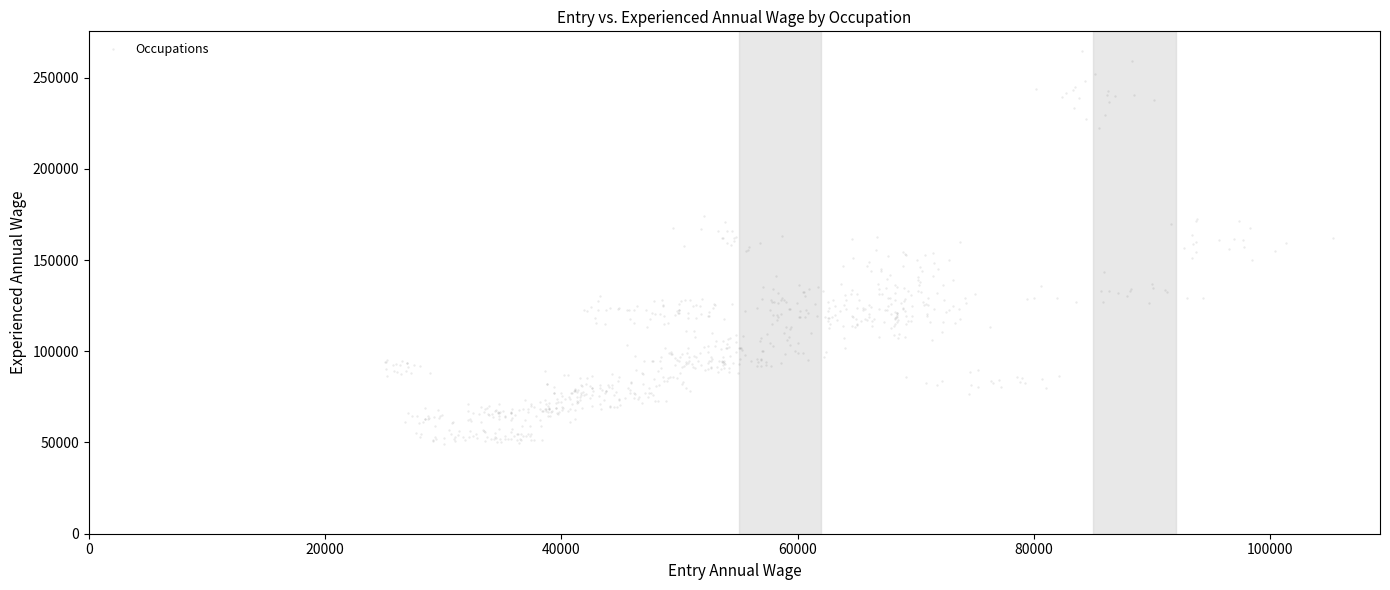

What is the range of X values (max minus min)?

80240.8